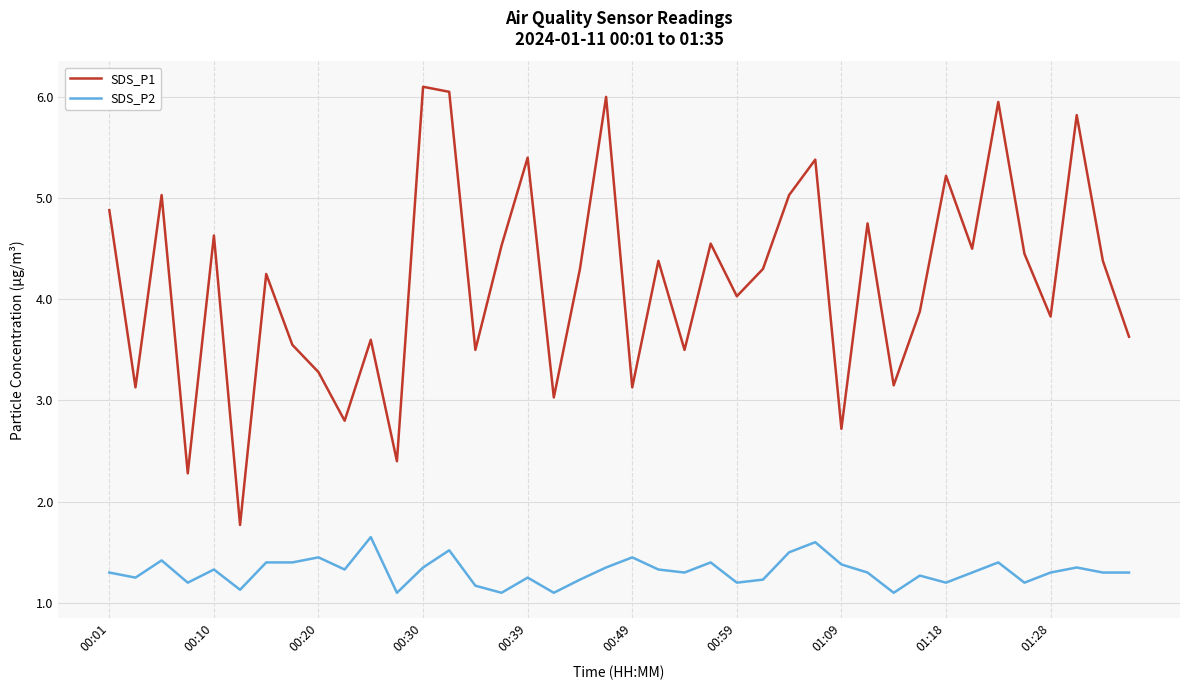

Rank the series by their average value, from highest to lowest.

SDS_P1, SDS_P2